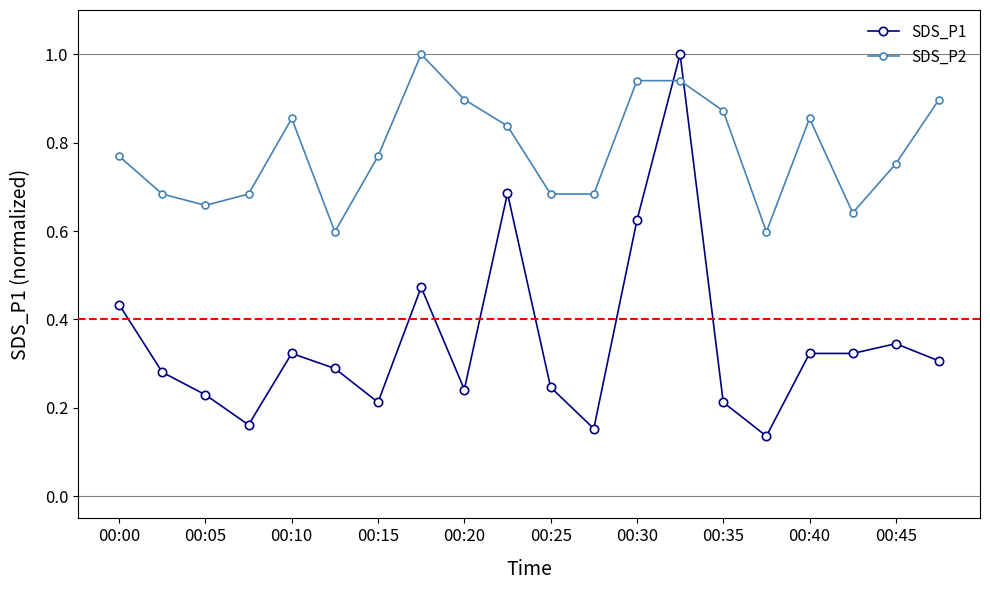

Which series ends up on top after the final intersection of SDS_P1 and SDS_P2?

SDS_P2